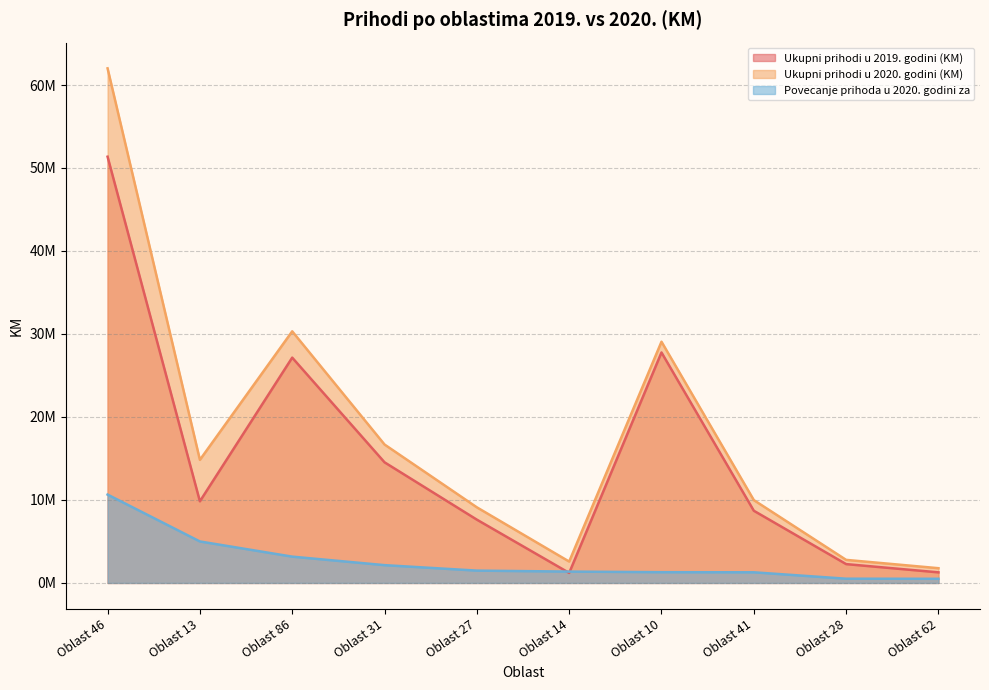

At which category does Ukupni prihodi u 2019. godini (KM) reach its first local valley?

Oblast 13